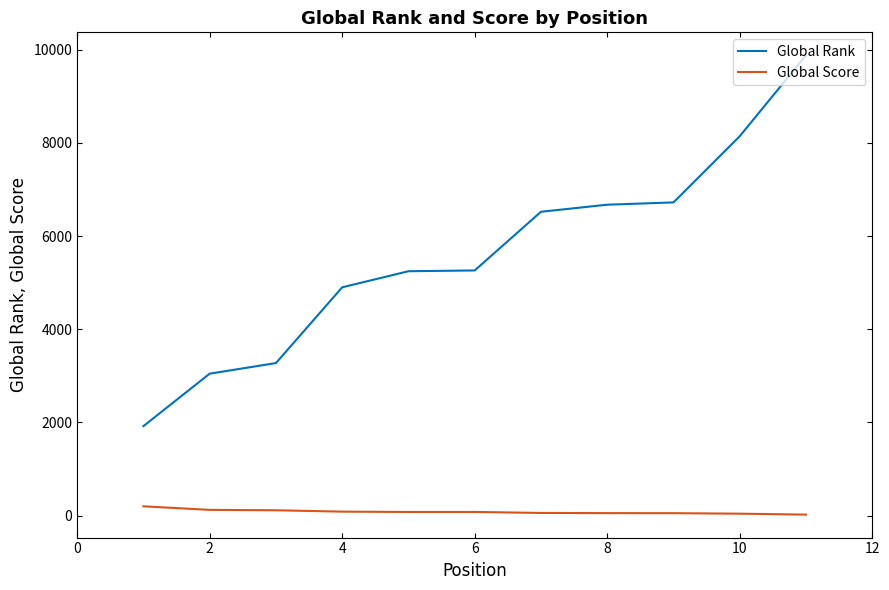

What is the maximum value shown in the chart?

9878